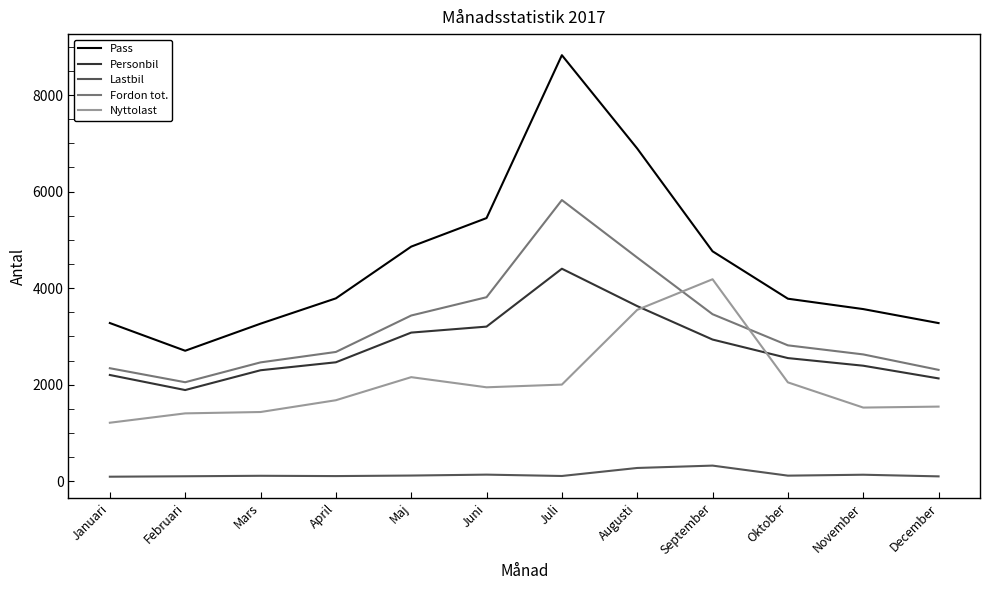

What is the total value across all series at Februari?

8152